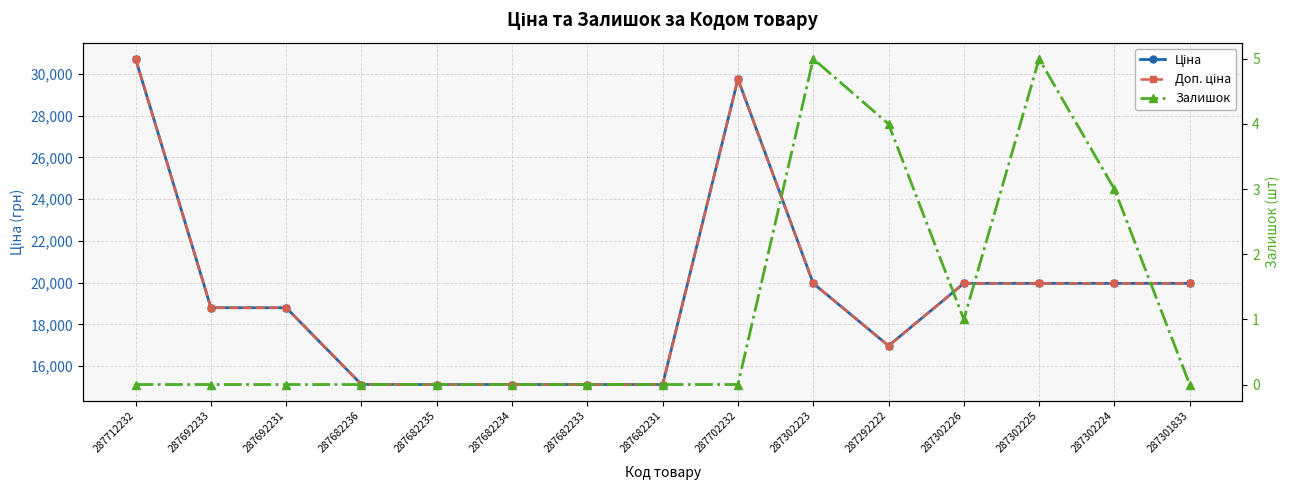

Is this an area chart (filled region under the line)?

No